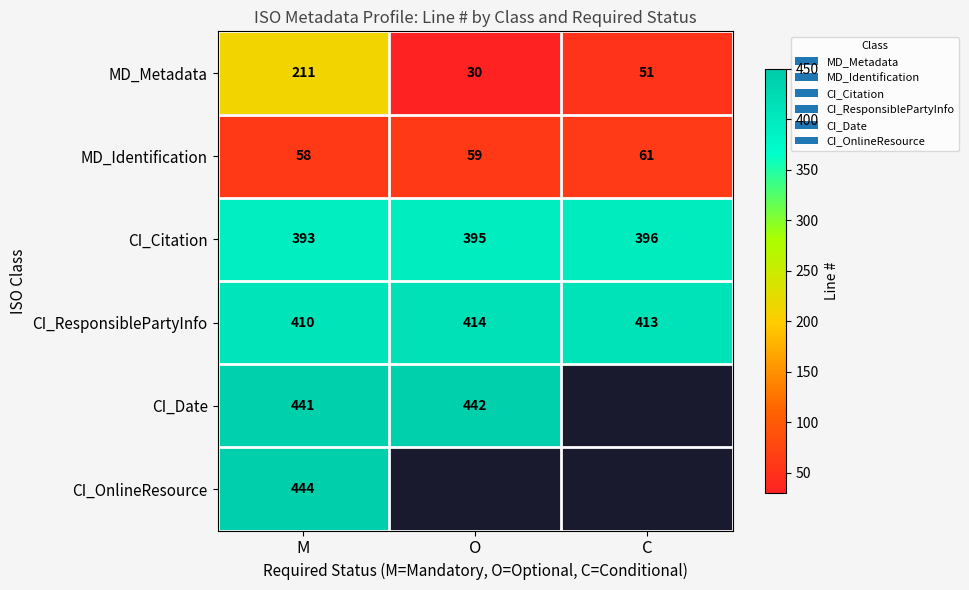

What is the highest value of the CI_ResponsiblePartyInfo series?

414